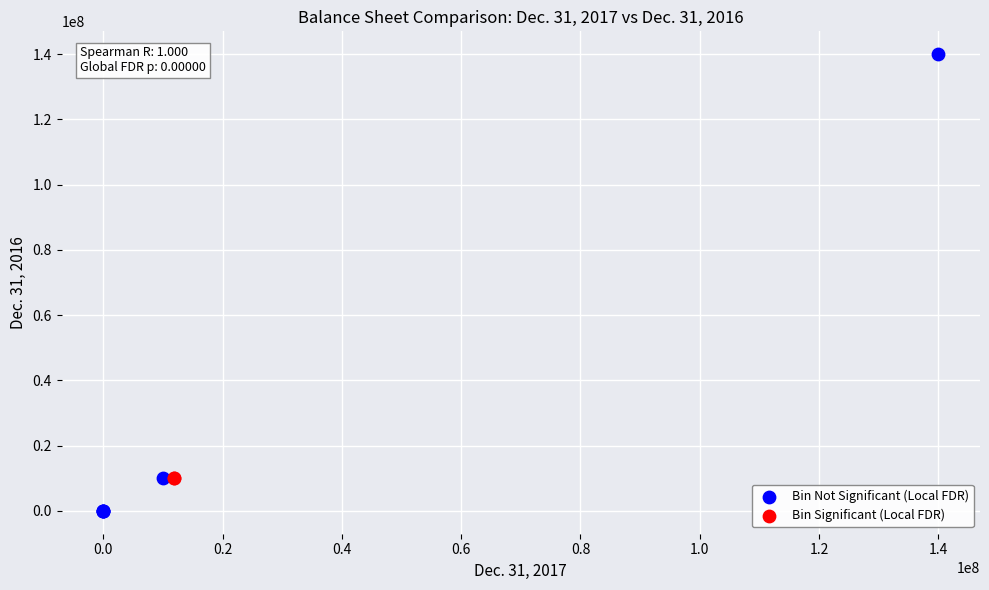

What are all the series names shown in the legend?

Bin Not Significant (Local FDR), Bin Significant (Local FDR)